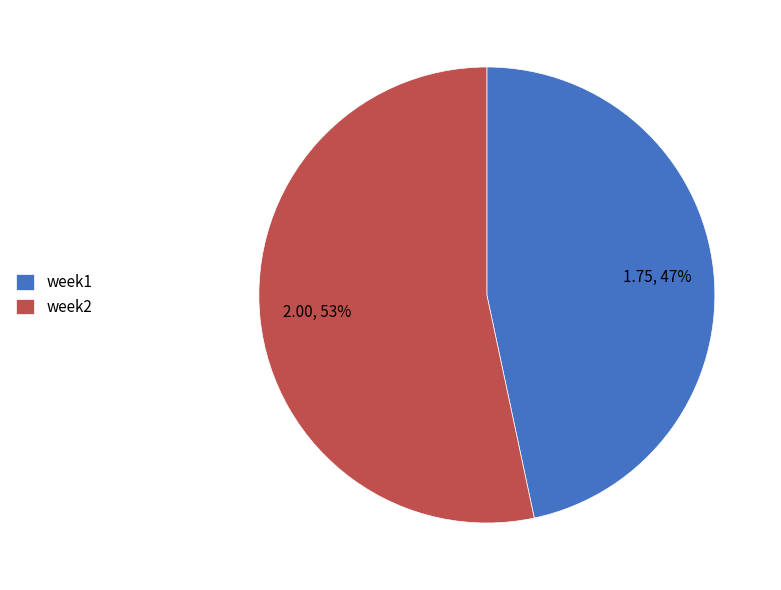

True or false: week1 accounts for 47% of the total.

True